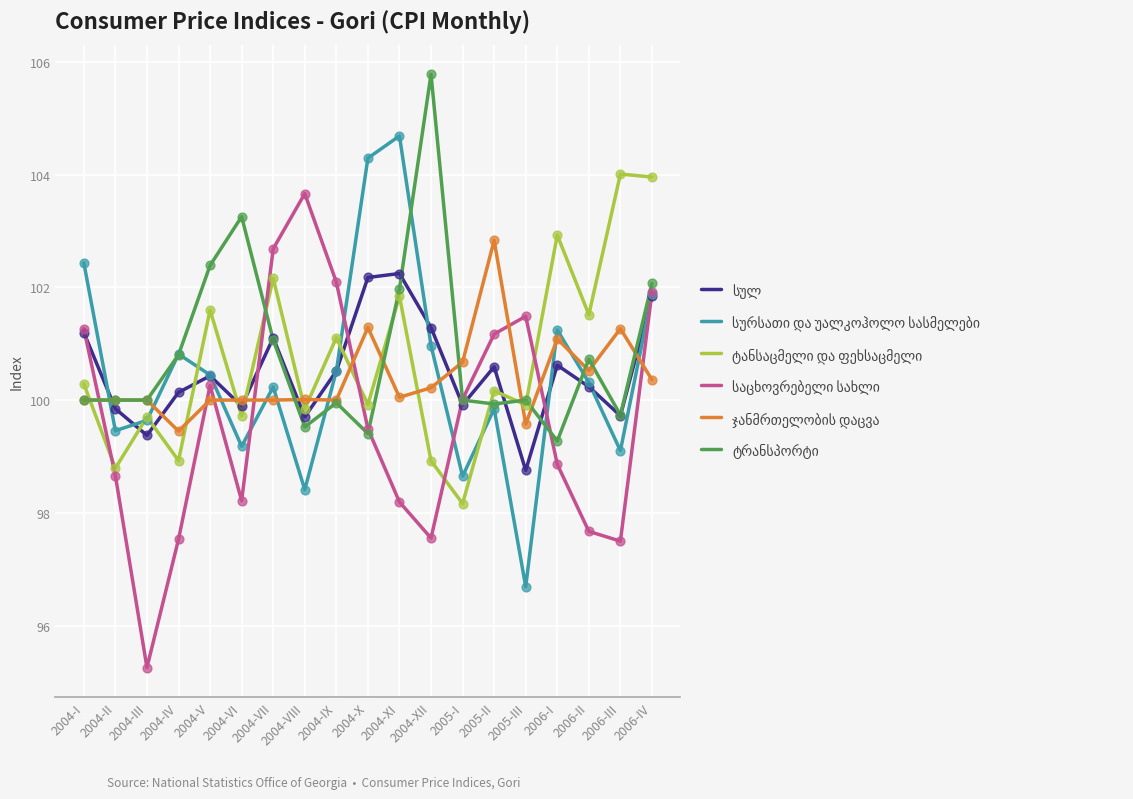

At which category is the sum across all series the highest?

2006-IV